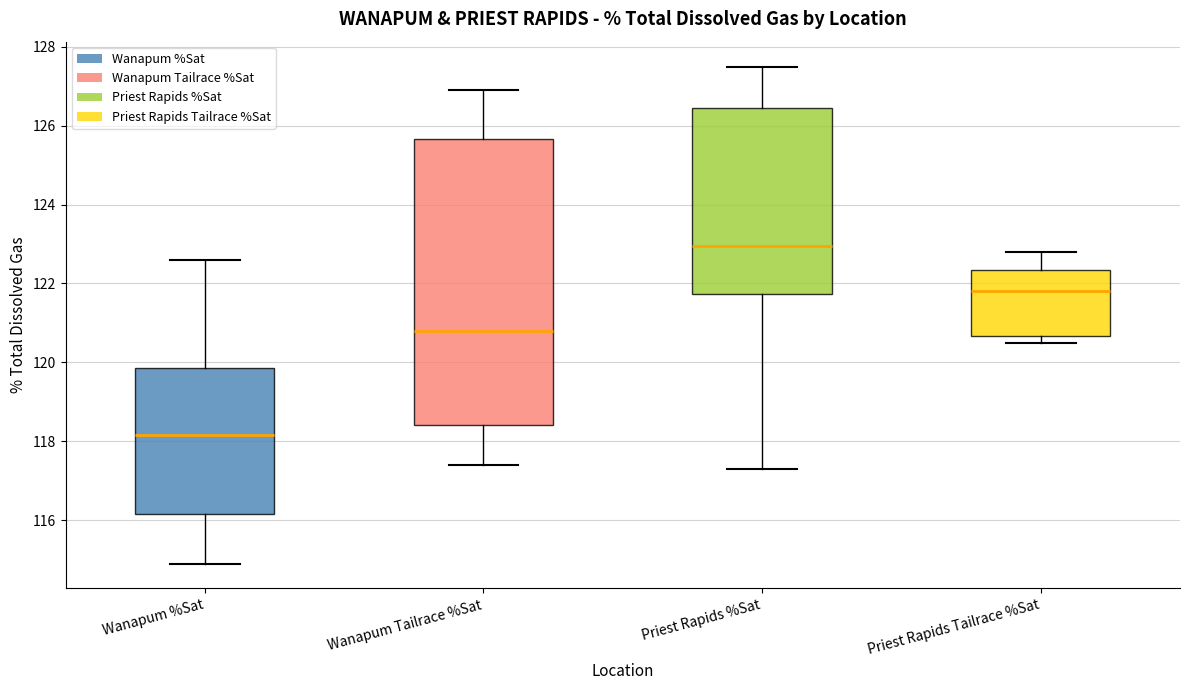

Where is the lower edge of the box for Wanapum %Sat on the y-axis? The values are not printed on the chart, so give them approximately, as read against the axis.

116.2